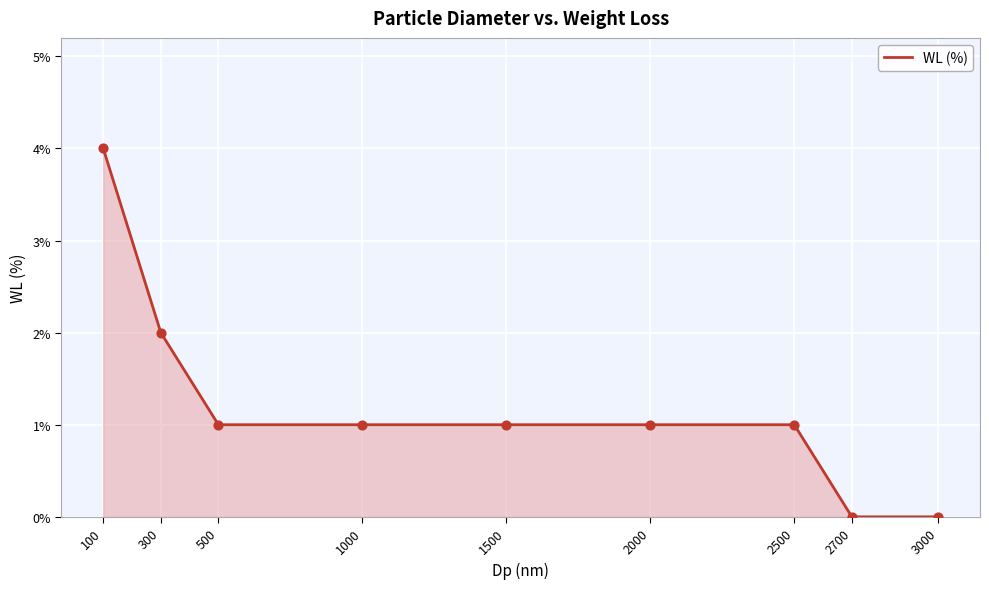

What is the ratio of the value at 100 to the value at 1500?

4.0